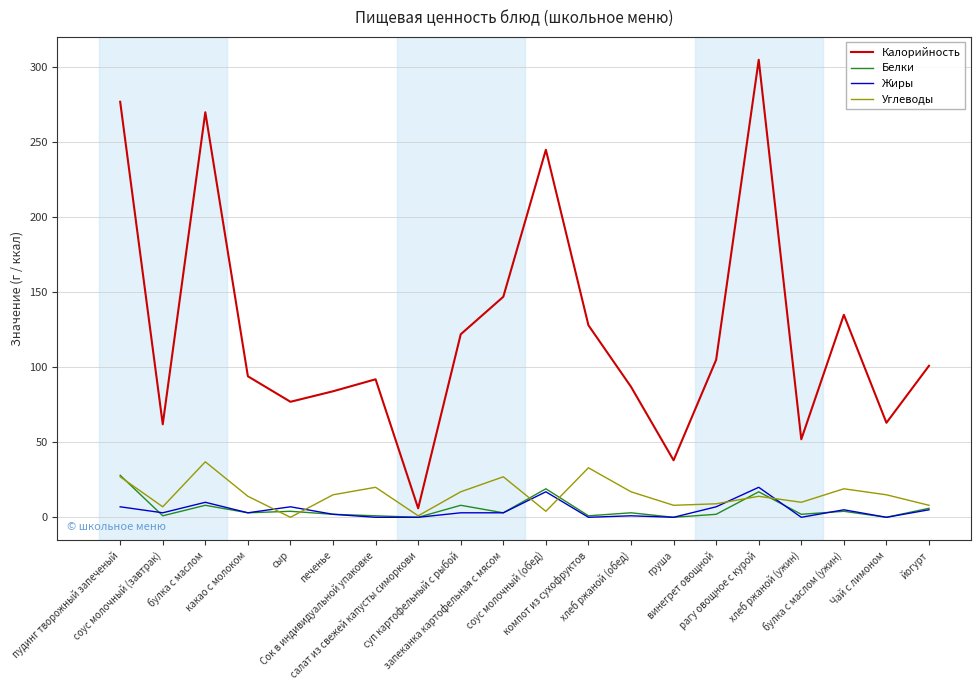

What position from the right is суп картофельный с рыбой?

12